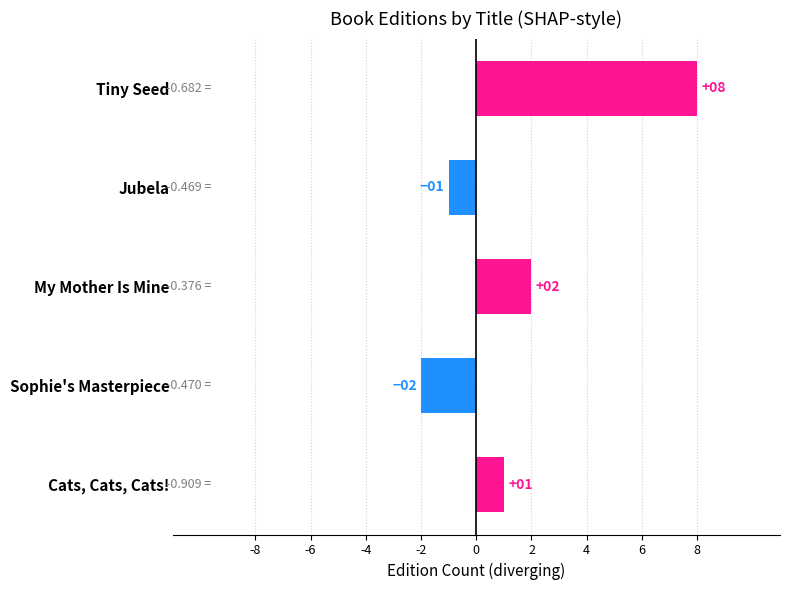

True or false: the data shows 1 at Cats, Cats, Cats!.

True